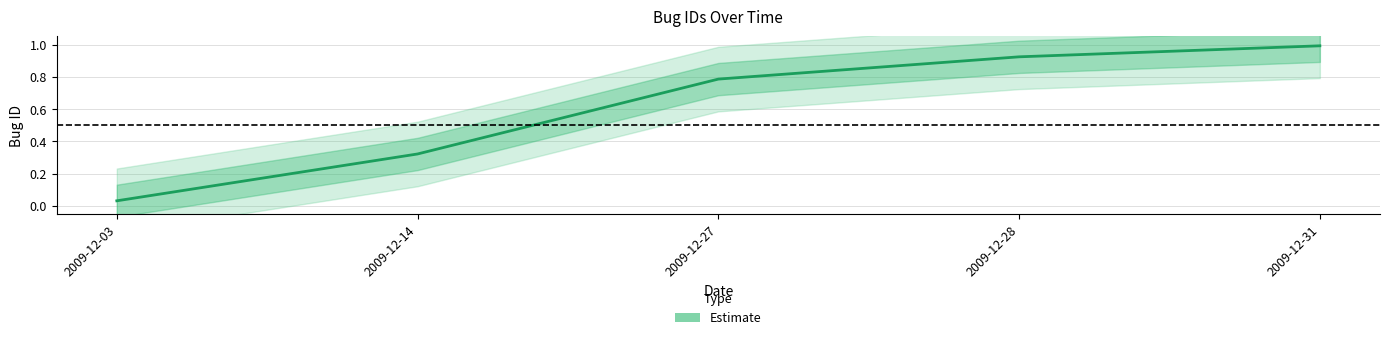

What is the sum of the values at 2009-12-31 and 2009-12-28?

1.9